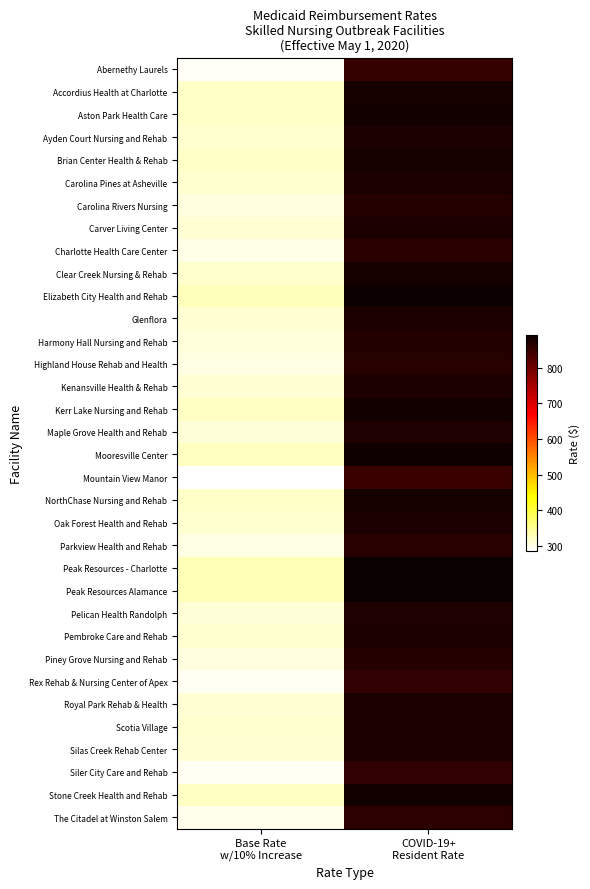

Reading right to left, transcribe all the data shown in this chart.

Abernethy Laurels: COVID-19+
Resident Rate=852.6	Base Rate
w/10% Increase=291.6
Accordius Health at Charlotte: COVID-19+
Resident Rate=881.3	Base Rate
w/10% Increase=320.3
Aston Park Health Care: COVID-19+
Resident Rate=881.9	Base Rate
w/10% Increase=320.9
Ayden Court Nursing and Rehab: COVID-19+
Resident Rate=874.9	Base Rate
w/10% Increase=313.9
Brian Center Health & Rehab: COVID-19+
Resident Rate=881.6	Base Rate
w/10% Increase=320.6
Carolina Pines at Asheville: COVID-19+
Resident Rate=876.6	Base Rate
w/10% Increase=315.6
Carolina Rivers Nursing: COVID-19+
Resident Rate=866.5	Base Rate
w/10% Increase=305.5
Carver Living Center: COVID-19+
Resident Rate=873.1	Base Rate
w/10% Increase=312.1
Charlotte Health Care Center: COVID-19+
Resident Rate=862.2	Base Rate
w/10% Increase=301.2
Clear Creek Nursing & Rehab: COVID-19+
Resident Rate=879.5	Base Rate
w/10% Increase=318.5
Elizabeth City Health and Rehab: COVID-19+
Resident Rate=888.3	Base Rate
w/10% Increase=327.3
Glenflora: COVID-19+
Resident Rate=873.0	Base Rate
w/10% Increase=312.0
Harmony Hall Nursing and Rehab: COVID-19+
Resident Rate=869.8	Base Rate
w/10% Increase=308.8
Highland House Rehab and Health: COVID-19+
Resident Rate=863.1	Base Rate
w/10% Increase=302.1
Kenansville Health & Rehab: COVID-19+
Resident Rate=873.4	Base Rate
w/10% Increase=312.4
Kerr Lake Nursing and Rehab: COVID-19+
Resident Rate=883.5	Base Rate
w/10% Increase=322.5
Maple Grove Health and Rehab: COVID-19+
Resident Rate=870.3	Base Rate
w/10% Increase=309.3
Mooresville Center: COVID-19+
Resident Rate=884.9	Base Rate
w/10% Increase=323.9
Mountain View Manor: COVID-19+
Resident Rate=846.5	Base Rate
w/10% Increase=285.5
NorthChase Nursing and Rehab: COVID-19+
Resident Rate=879.9	Base Rate
w/10% Increase=318.9
Oak Forest Health and Rehab: COVID-19+
Resident Rate=875.9	Base Rate
w/10% Increase=314.9
Parkview Health and Rehab: COVID-19+
Resident Rate=865.2	Base Rate
w/10% Increase=304.2
Peak Resources - Charlotte: COVID-19+
Resident Rate=891.3	Base Rate
w/10% Increase=330.3
Peak Resources Alamance: COVID-19+
Resident Rate=890.1	Base Rate
w/10% Increase=329.1
Pelican Health Randolph: COVID-19+
Resident Rate=871.0	Base Rate
w/10% Increase=310.0
Pembroke Care and Rehab: COVID-19+
Resident Rate=876.9	Base Rate
w/10% Increase=315.9
Piney Grove Nursing and Rehab: COVID-19+
Resident Rate=867.5	Base Rate
w/10% Increase=306.5
Rex Rehab & Nursing Center of Apex: COVID-19+
Resident Rate=854.5	Base Rate
w/10% Increase=293.5
Royal Park Rehab & Health: COVID-19+
Resident Rate=873.8	Base Rate
w/10% Increase=312.8
Scotia Village: COVID-19+
Resident Rate=876.1	Base Rate
w/10% Increase=315.1
Silas Creek Rehab Center: COVID-19+
Resident Rate=873.0	Base Rate
w/10% Increase=312.0
Siler City Care and Rehab: COVID-19+
Resident Rate=855.5	Base Rate
w/10% Increase=294.5
Stone Creek Health and Rehab: COVID-19+
Resident Rate=884.0	Base Rate
w/10% Increase=323.0
The Citadel at Winston Salem: COVID-19+
Resident Rate=859.4	Base Rate
w/10% Increase=298.4